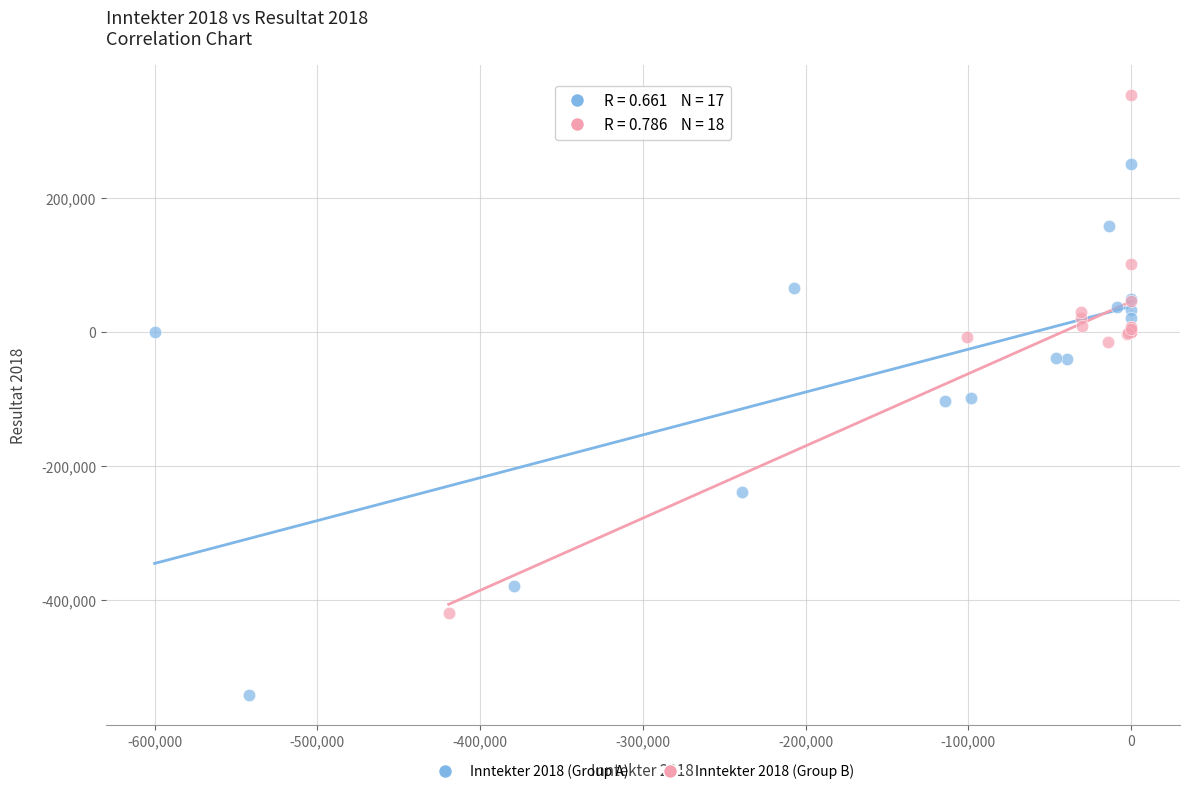

Which series contains the lowest Y value?

Inntekter 2018 (Group A)